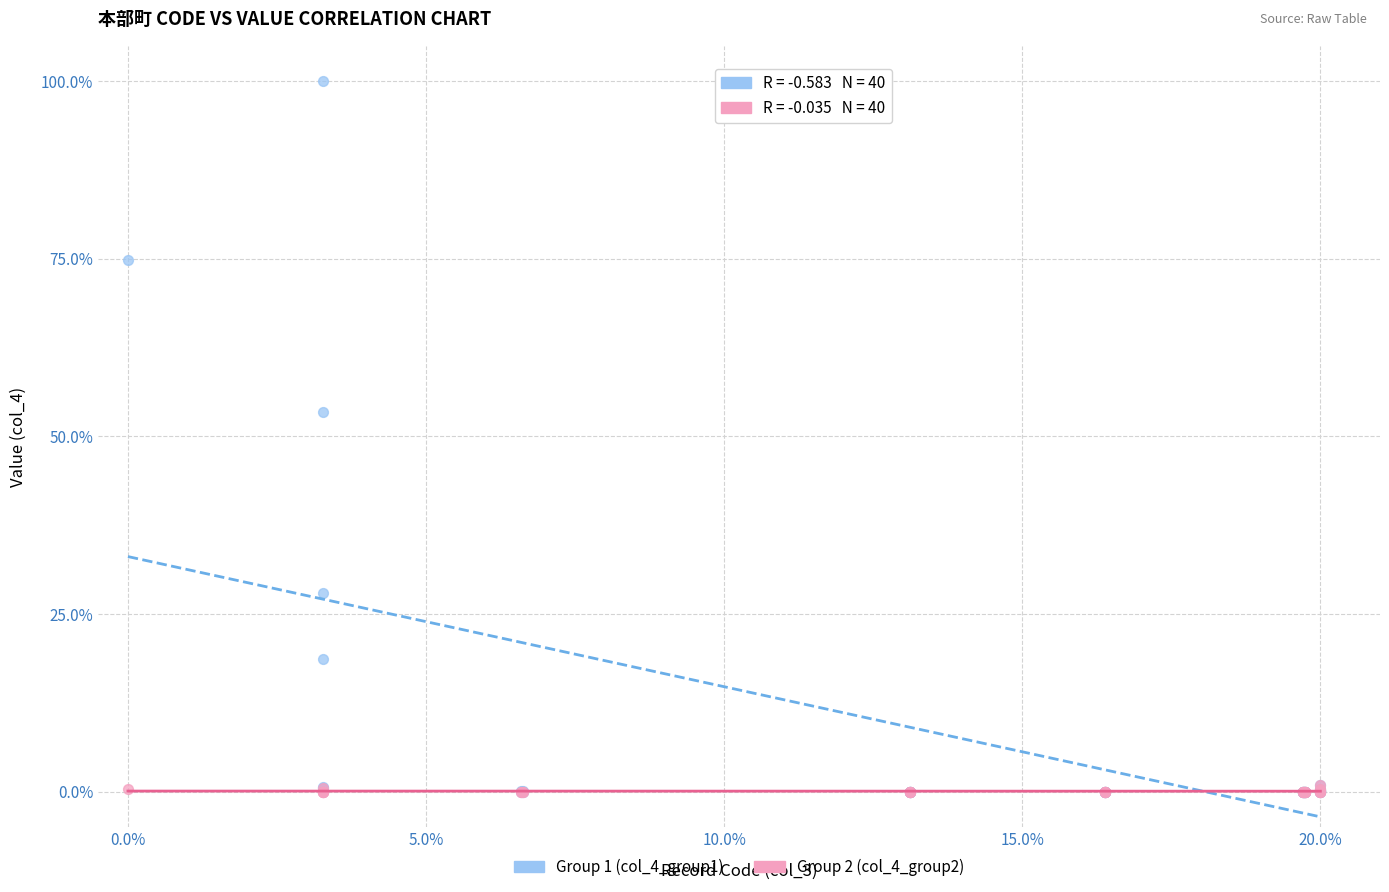

Across all series, what Y value is closest to 50?

53.5